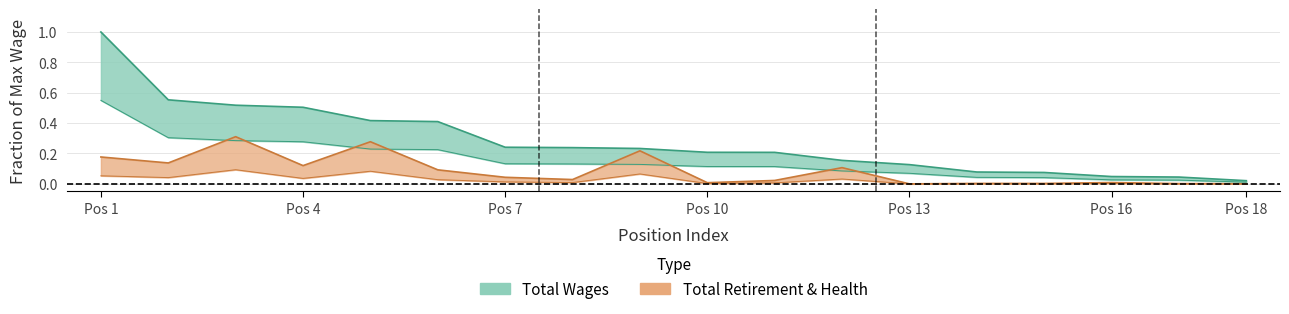

True or false: total_wages has more than 0 points higher than both neighbors.

False